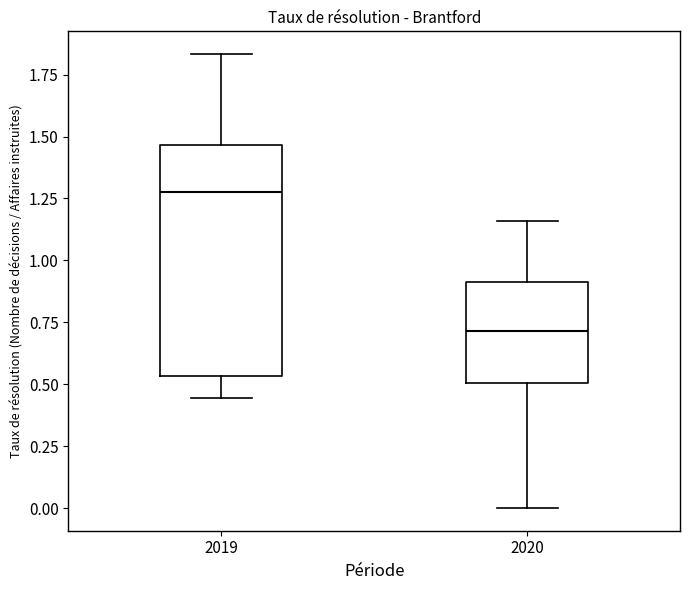

Which box has the lowest median line?

2020